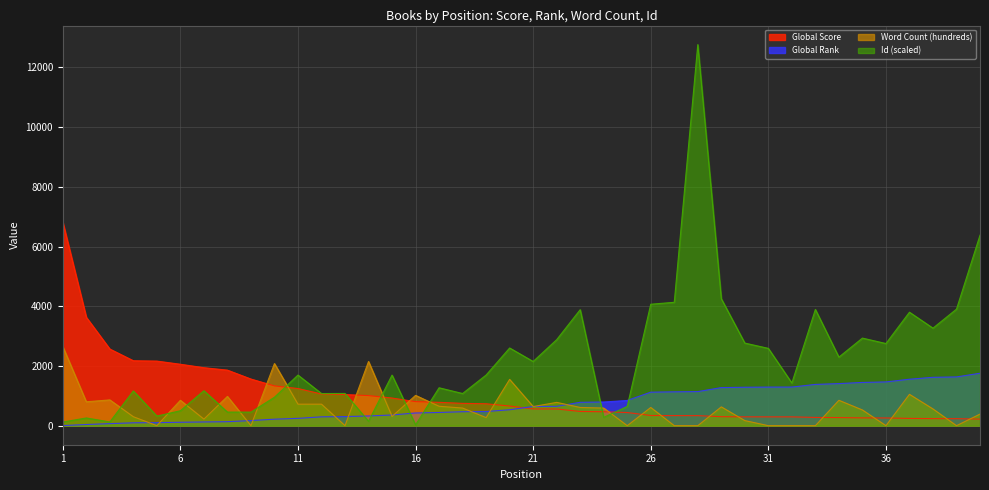

True or false: Global Rank and Id (scaled) intersect in this chart.

True